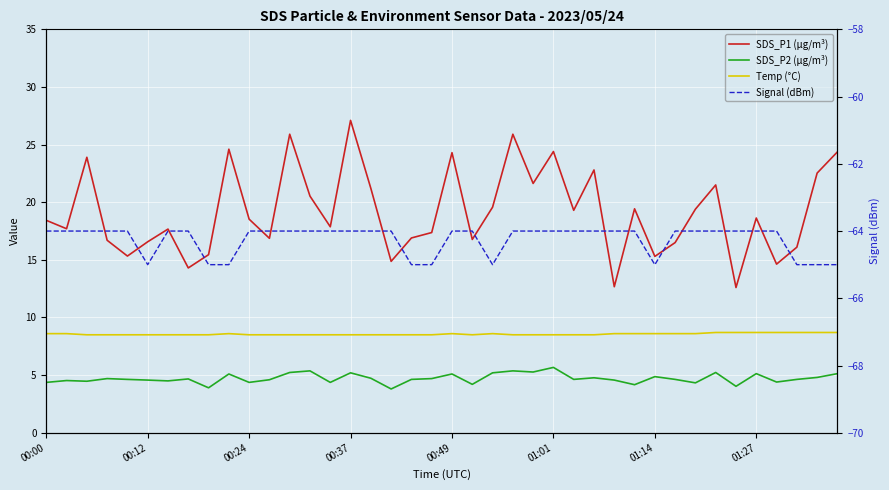

What is the total value across all series at 01:14?

-36.2